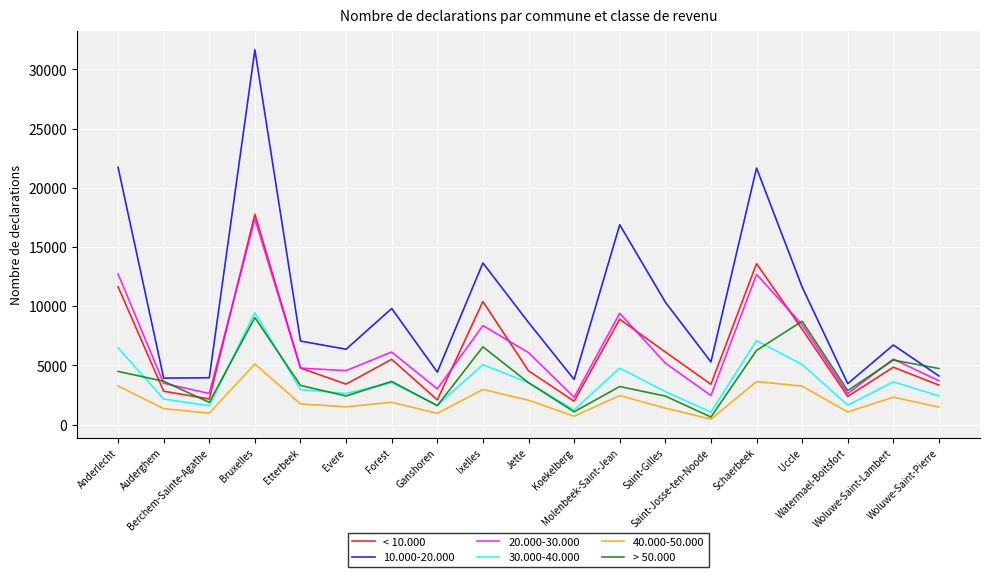

The < 10.000 series shows 13594 at Schaerbeek. True or false?

True